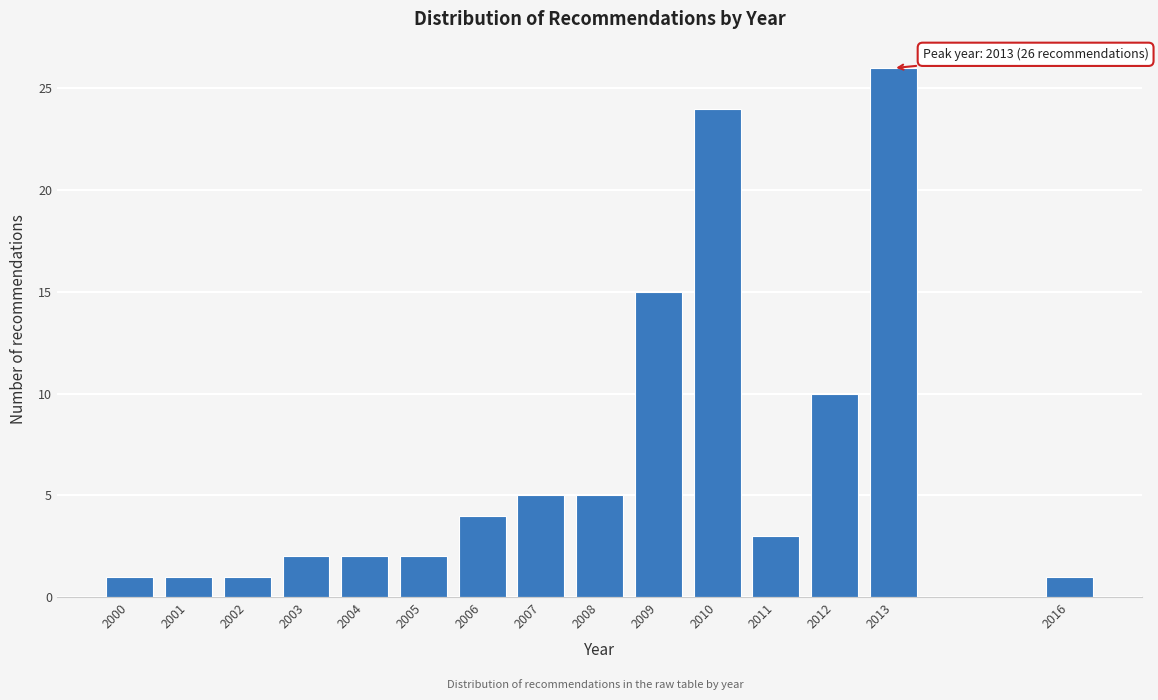

Reading left to right, extract all data points from this chart.

2000=1	2001=1	2002=1	2003=2	2004=2	2005=2	2006=4	2007=5	2008=5	2009=15	2010=24	2011=3	2012=10	2013=26	2016=1